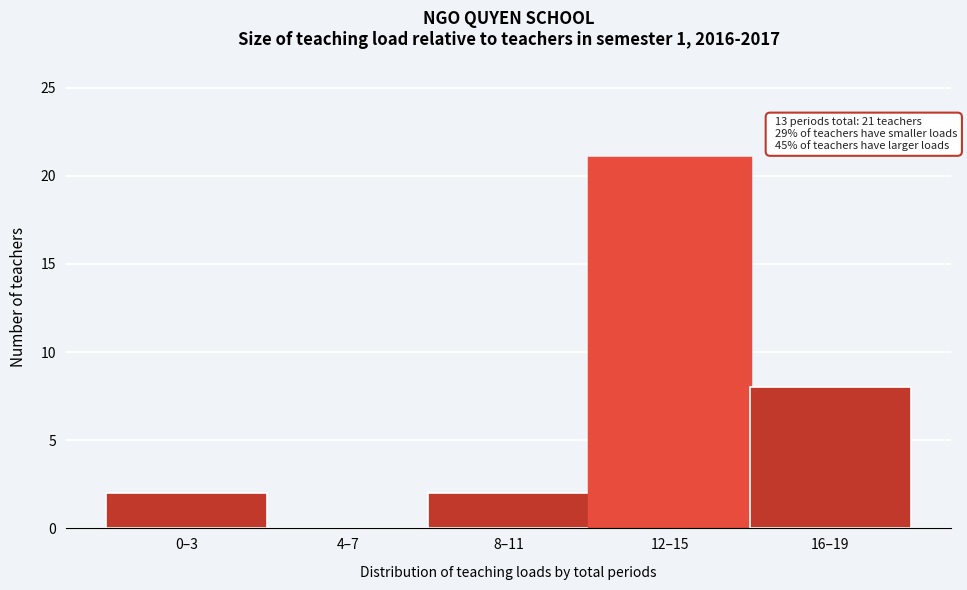

Reading left to right, transcribe all the data shown in this chart.

0–3=2	4–7=0	8–11=2	12–15=21	16–19=8